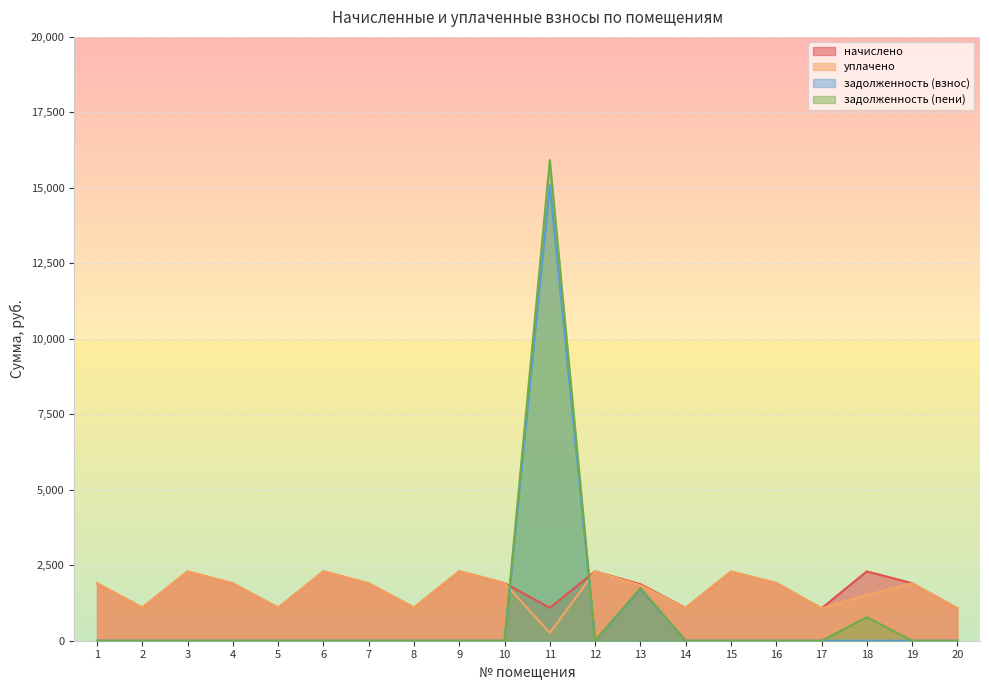

How many positive values does the задолженность (взнос) series have?

2